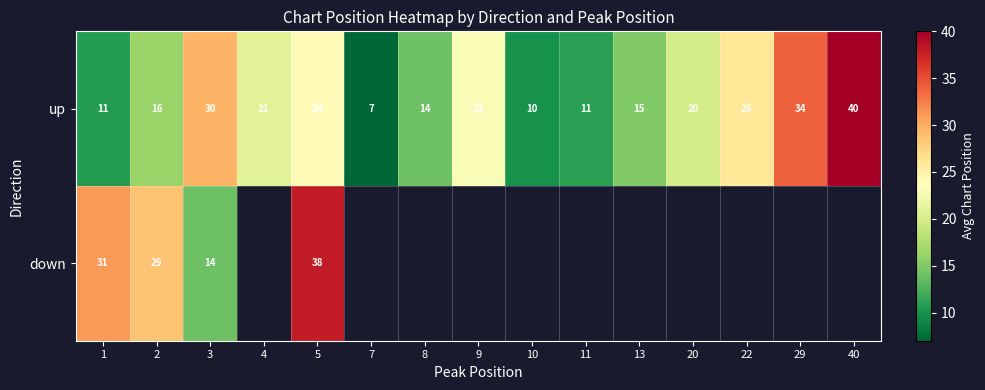

True or false: up has a value of 40.0 at 40.

True